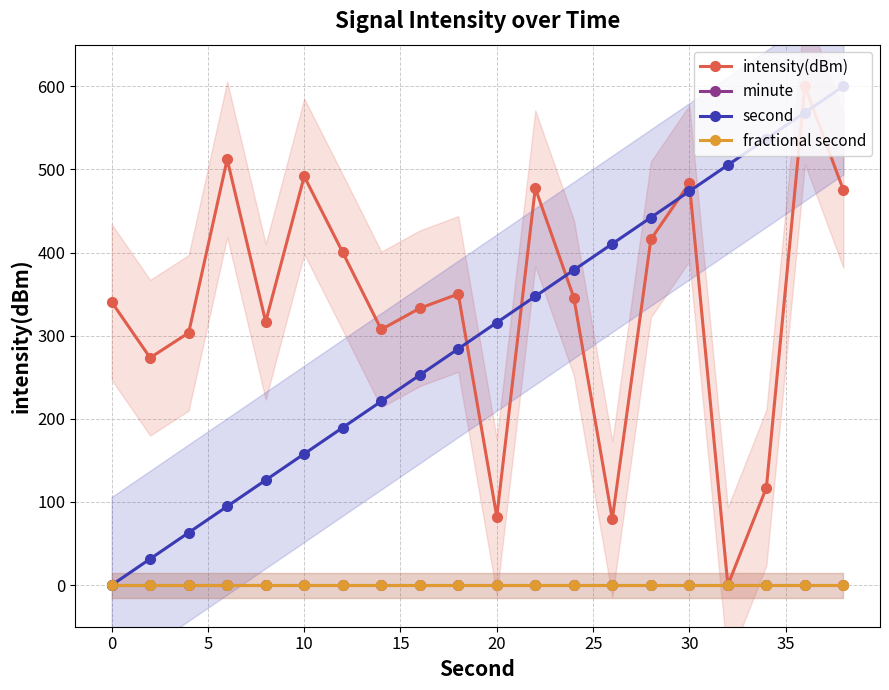

What is the greatest value displayed?

600.0